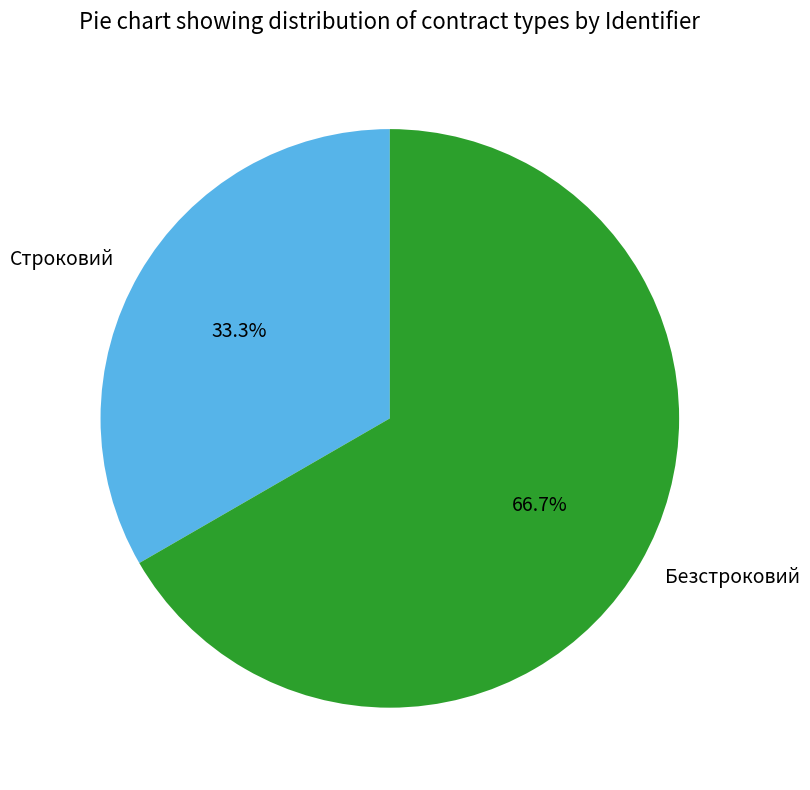

Combined, do Безстроковий and Строковий account for over 50%?

Yes